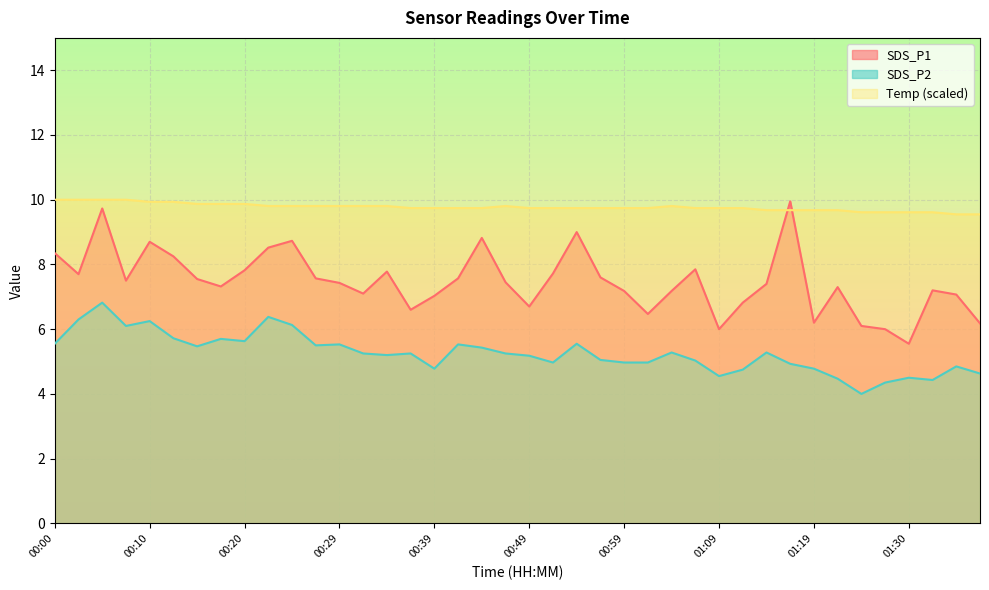

What is the value of the Temp point at the 34th from the left?

9.7